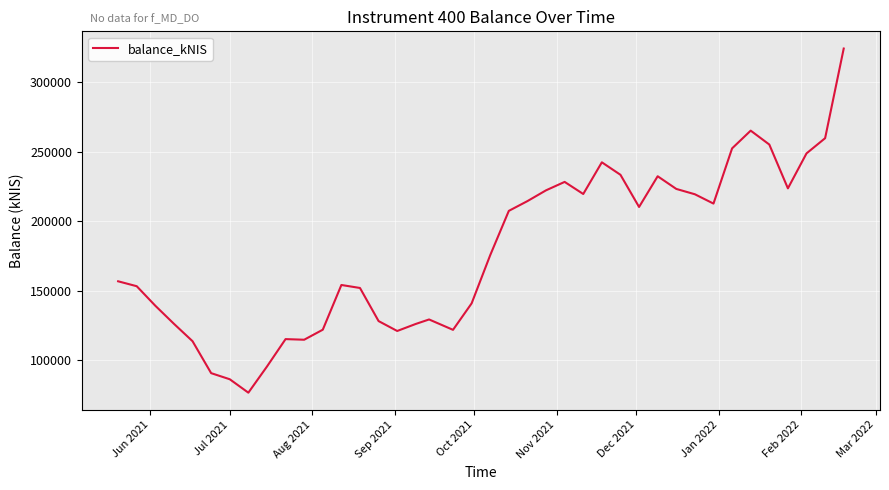

What is the maximum value shown in the chart?

324381.7